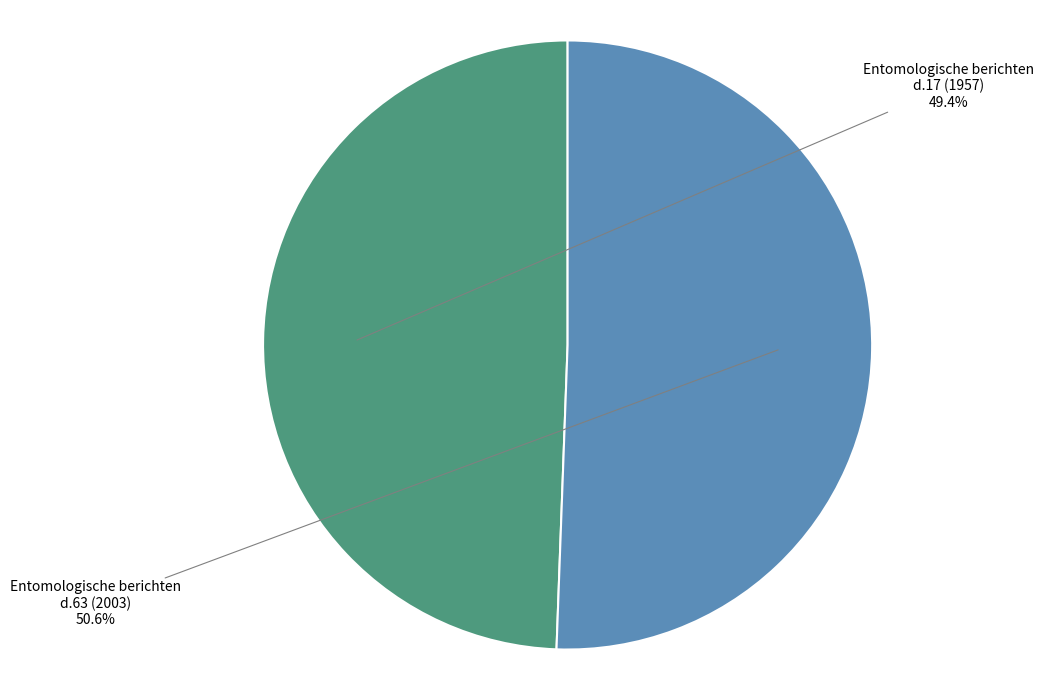

Is there a majority slice in this chart?

Yes